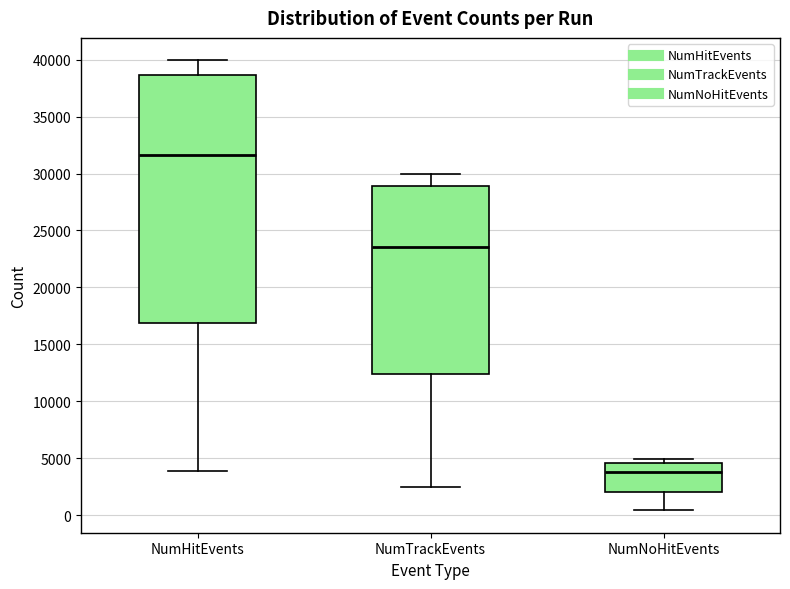

Reading left to right, read every box against the y-axis: the position of its median line, the range the box covers, and the ends of its whiskers. The values are not printed on the chart, so give them approximately, as read against the axis.

NumHitEvents: median 31500, box 17000 to 38500, whiskers 4000 to 40000
NumTrackEvents: median 23500, box 12500 to 29000, whiskers 2500 to 30000
NumNoHitEvents: median 4000, box 2000 to 4500, whiskers 500 to 5000